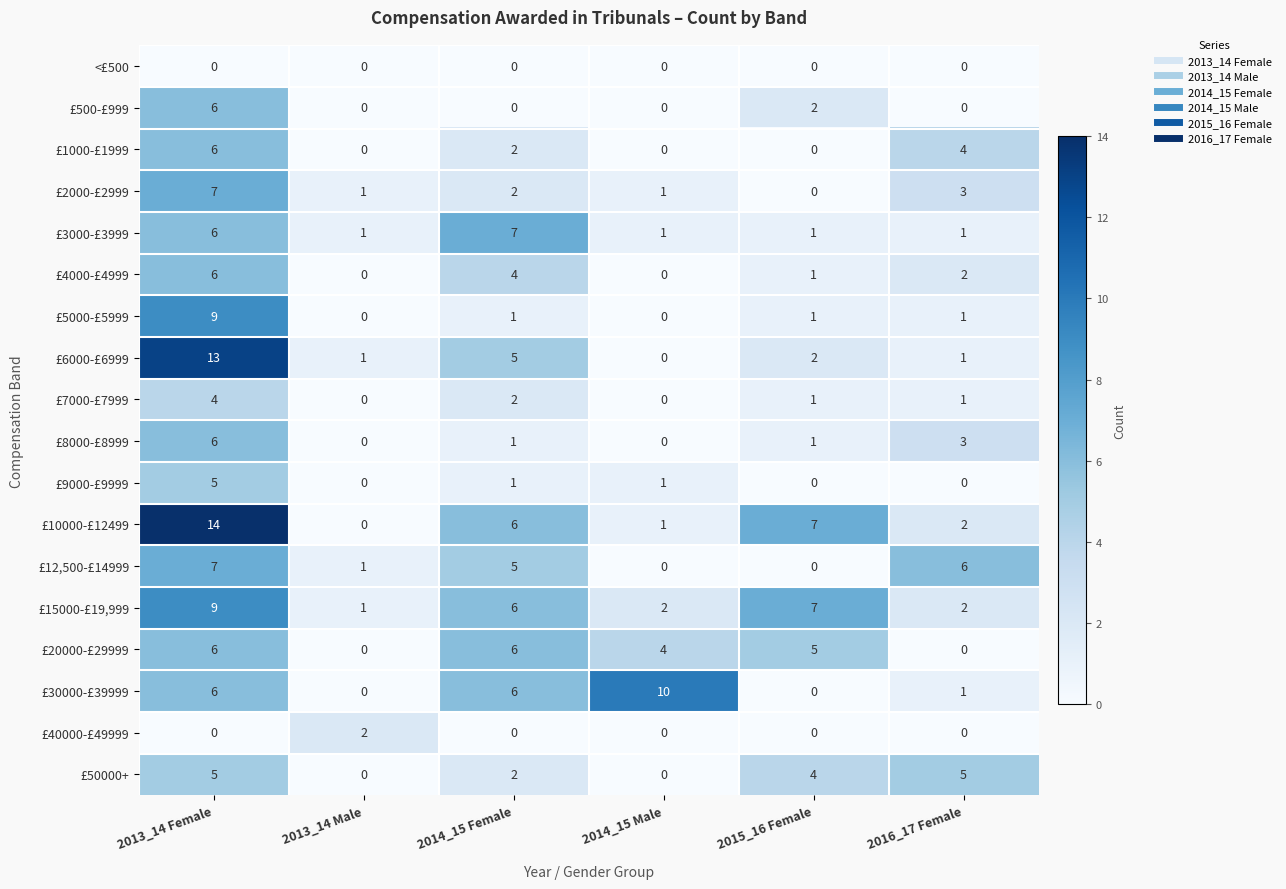

What is the spread (max minus min) of values at 2013_14 Female?

14